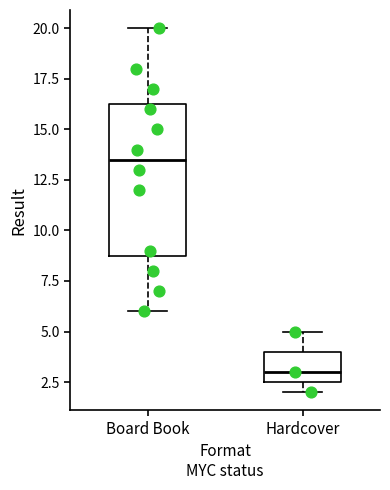

Which box is the tallest, from its lower edge to its upper edge?

Board Book